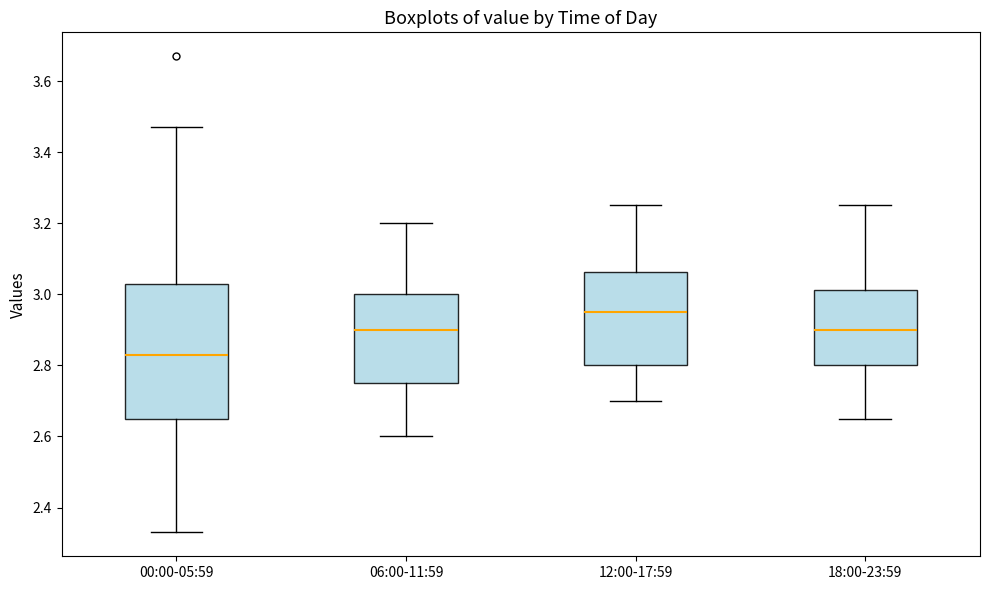

Which box has the highest median line?

12:00-17:59